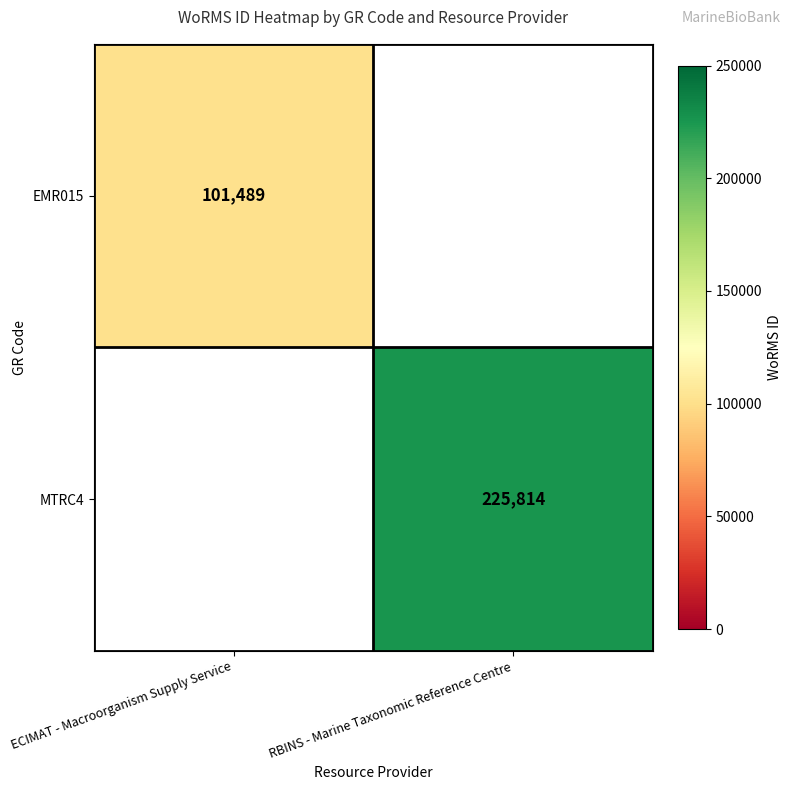

At which category does the chart reach its peak across all series?

RBINS - Marine Taxonomic Reference Centre